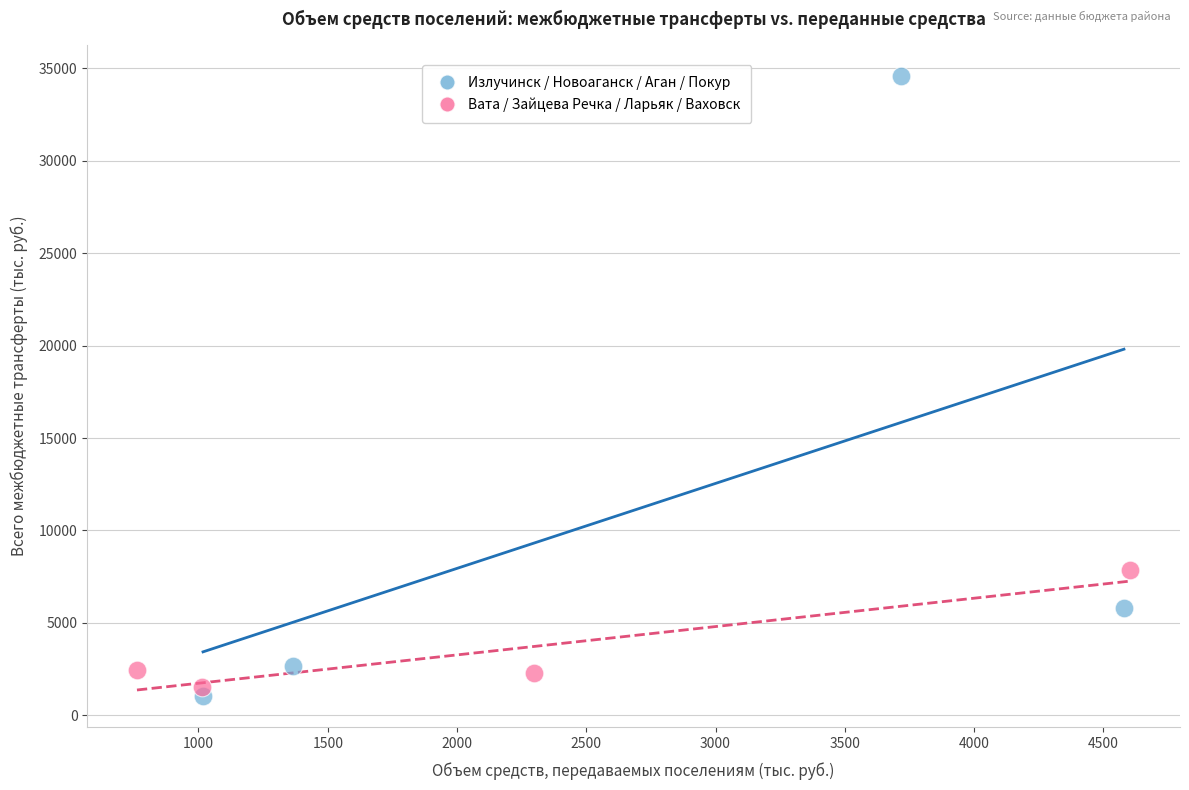

Which series has the largest Y range (max minus min)?

Излучинск / Новоаганск / Аган / Покур